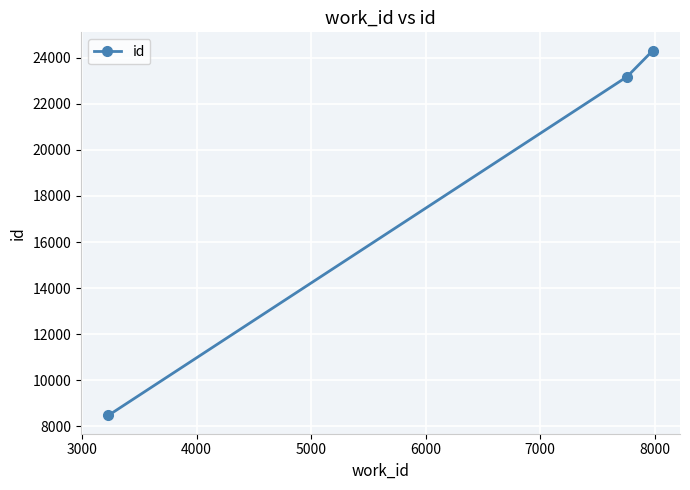

What is the smallest value displayed?

8477